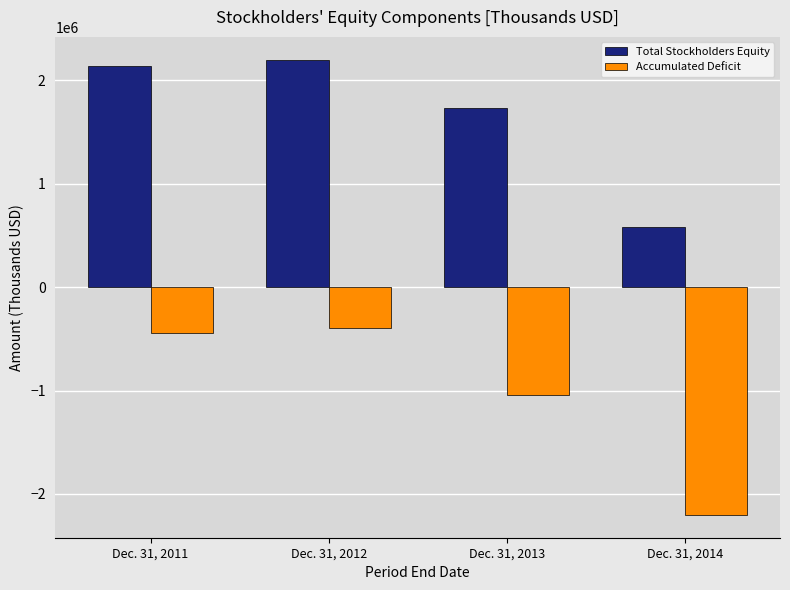

What is the spread (max minus min) of values at Dec. 31, 2013?

2777286